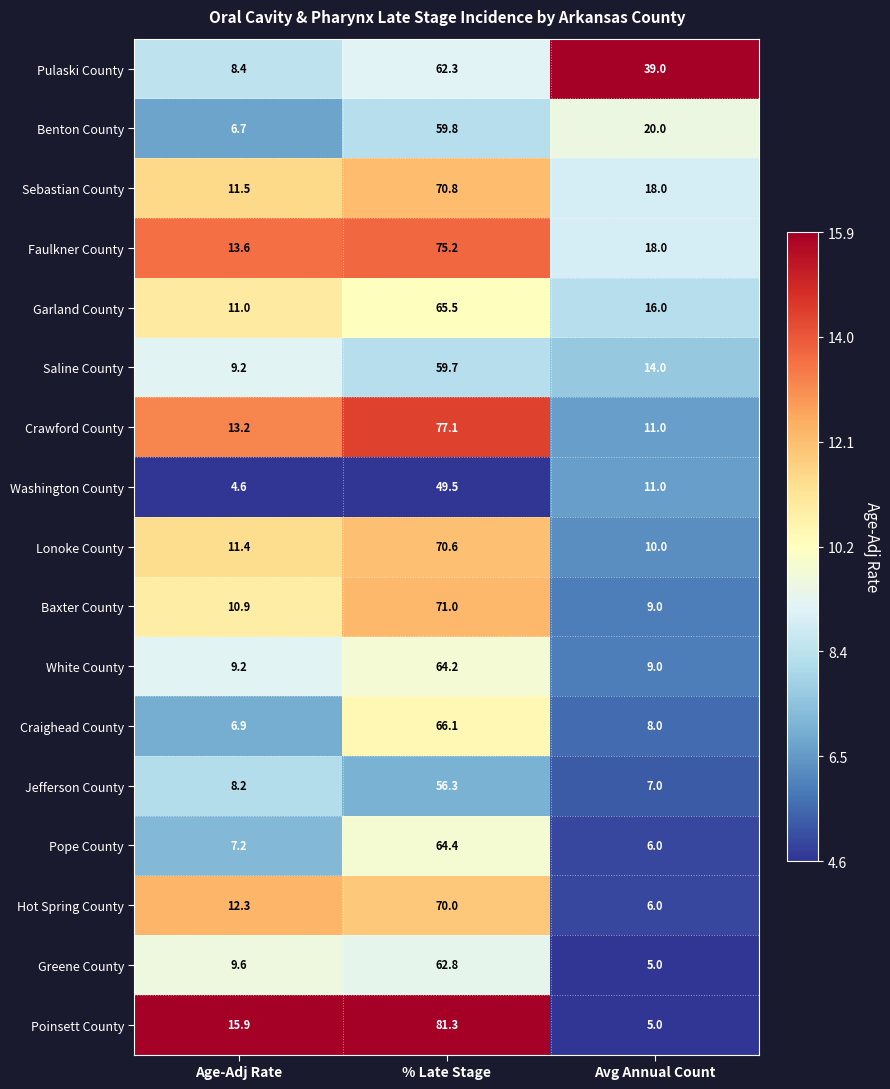

What is the total value across all series at Avg Annual Count?

212.0